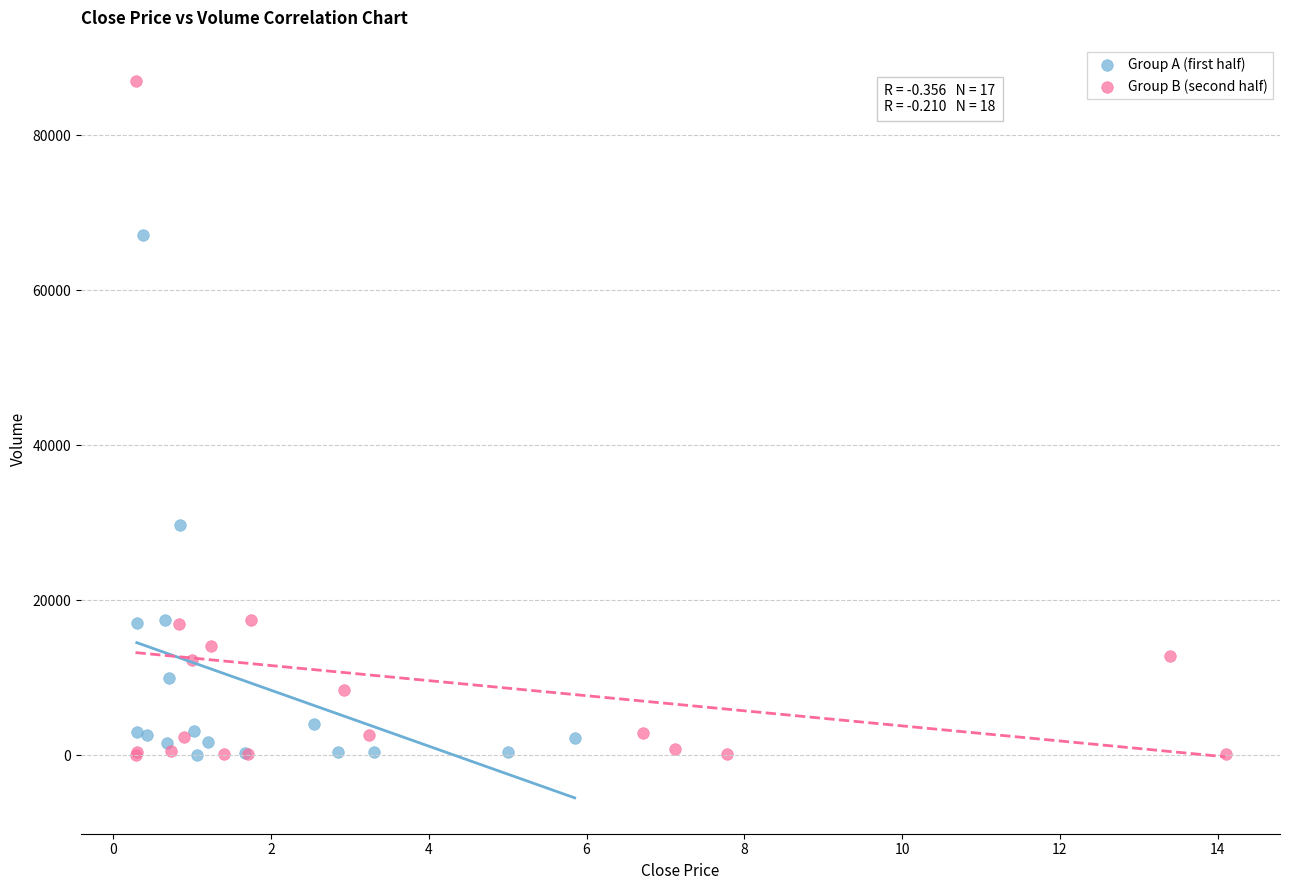

Which series has the largest Y range (max minus min)?

Group B (second half)